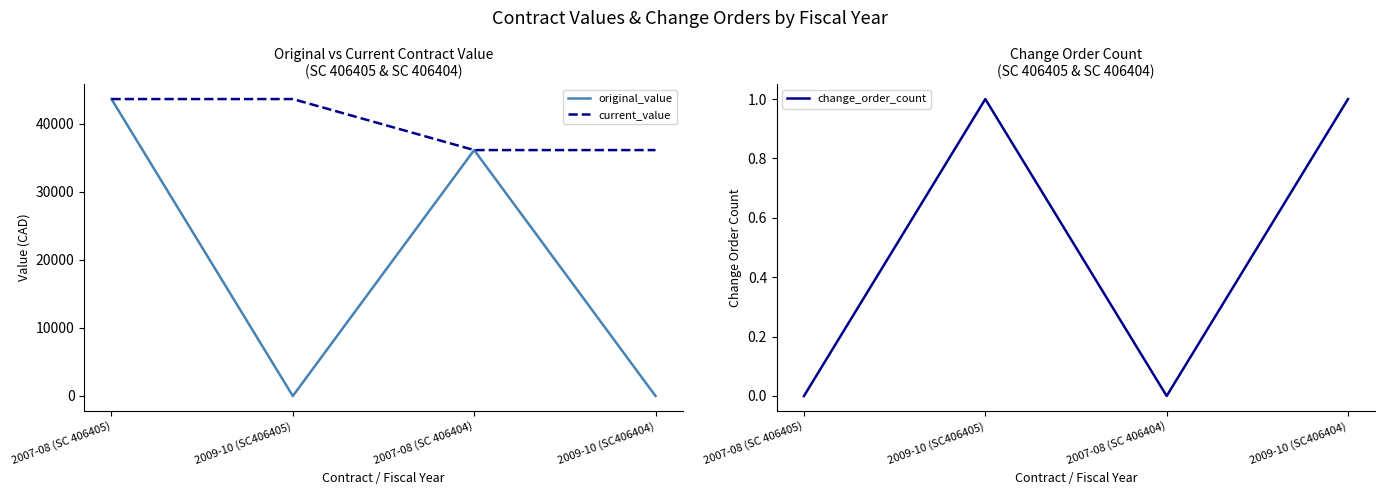

How many times do original_value and change_order_count cross each other?

3